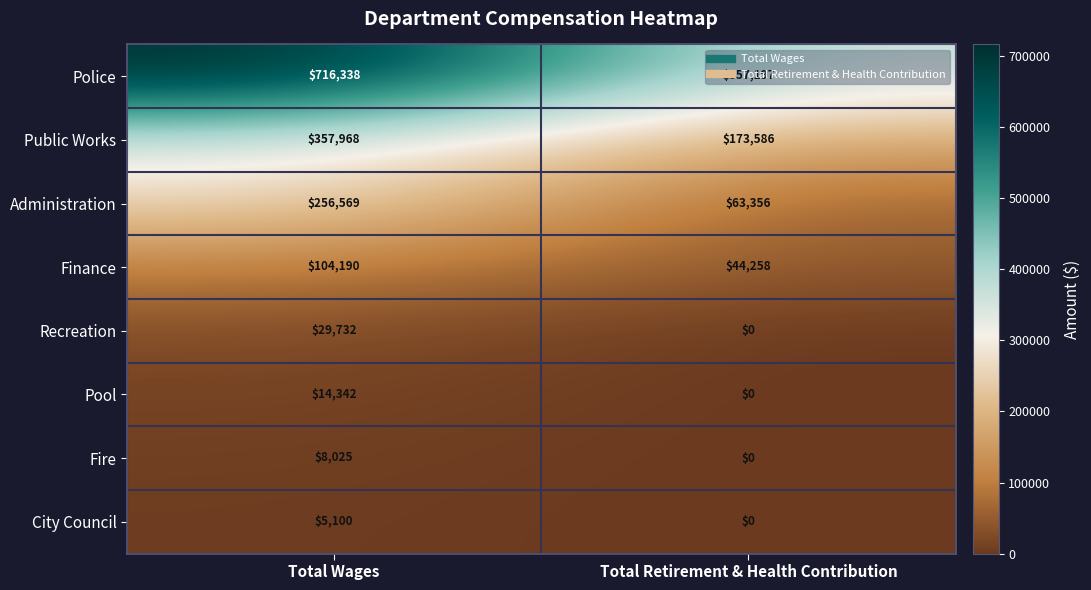

Between Total Wages and Total Retirement & Health Contribution, which series saw the biggest shift?

Police